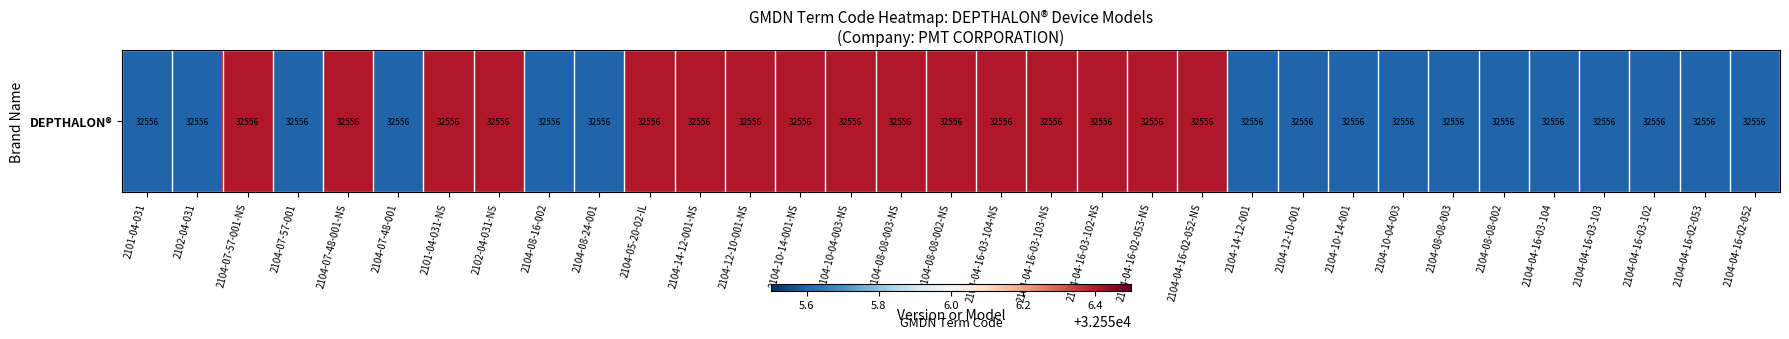

Between 2104-08-08-002-NS and 2104-04-16-02-053-NS, which is larger?

2104-08-08-002-NS